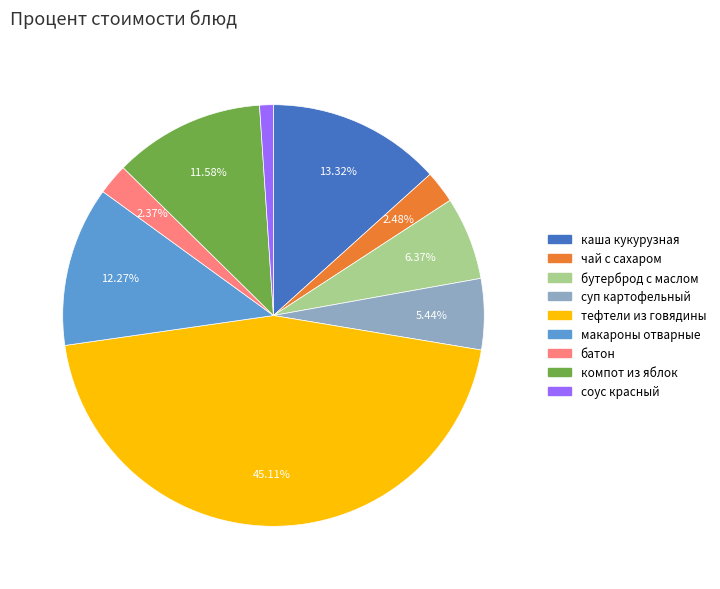

Is there a majority slice in this chart?

No